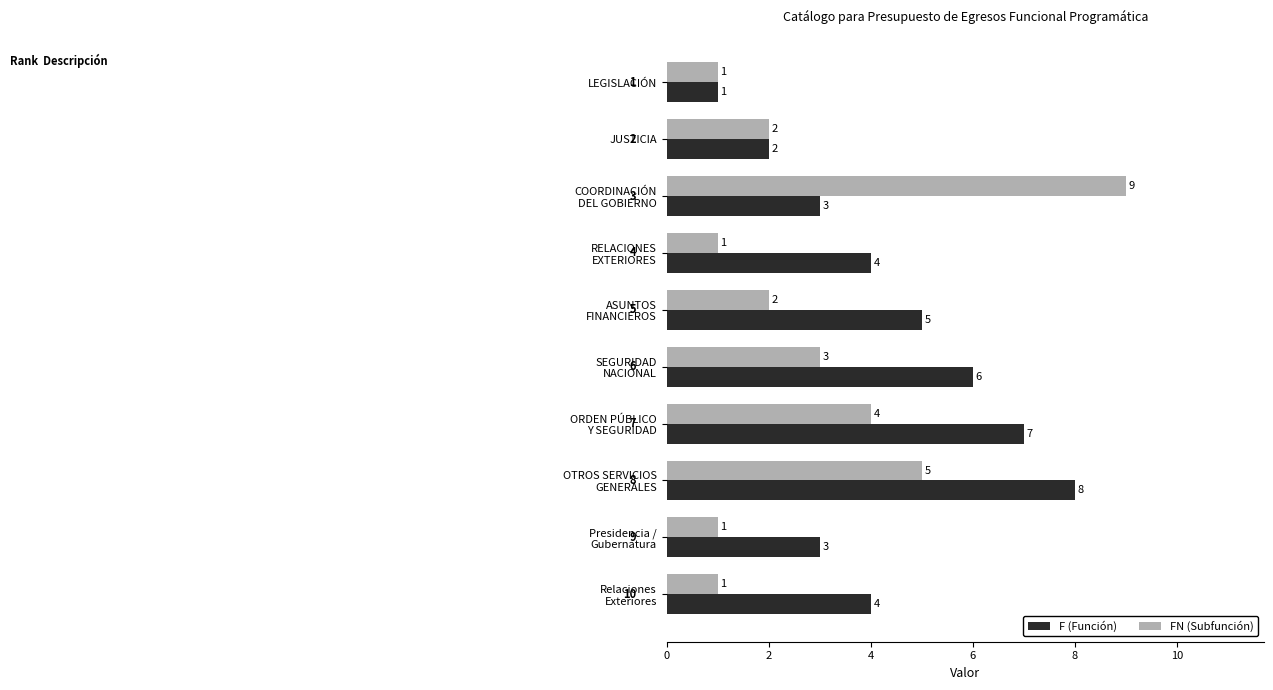

The value of F (Función) at JUSTICIA is 3. True or false?

False